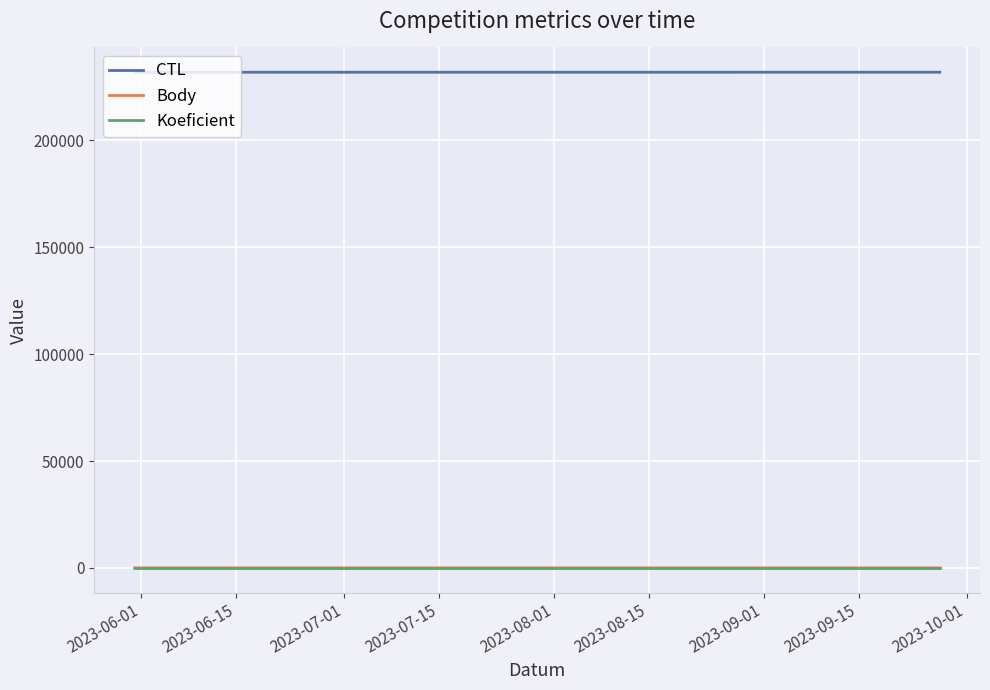

What is the highest value of the CTL series?

231912.0